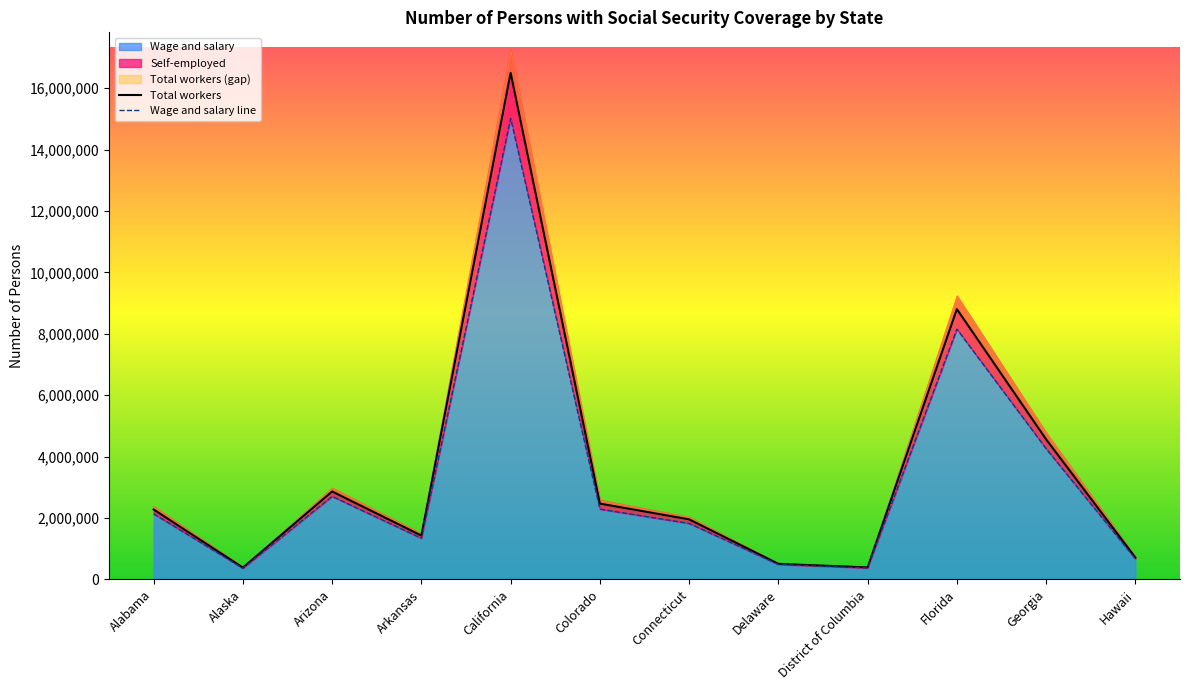

What is the value of the Wage and salary point at the 1st from the left?

2136687